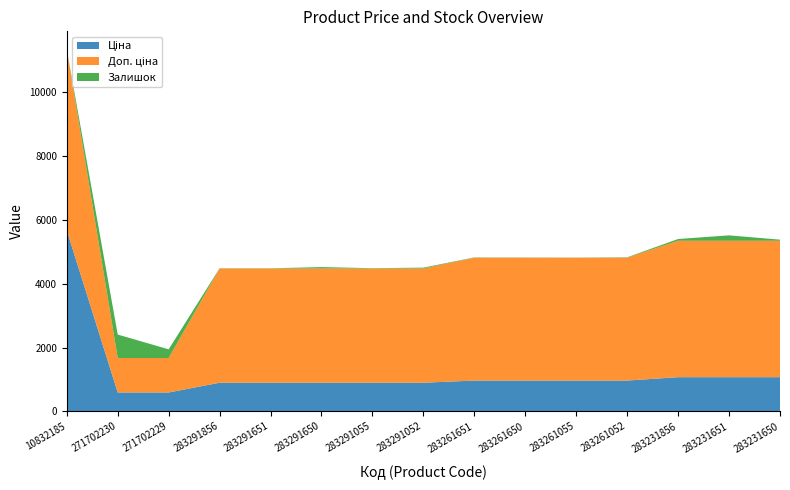

Reading left to right, transcribe all the data shown in this chart.

Ціна: 10832185=5673.8	271702230=589.9	271702229=589.9	283291856=895.9	283291651=895.9	283291650=895.9	283291055=895.9	283291052=895.9	283261651=963.5	283261650=963.5	283261055=963.5	283261052=963.5	283231856=1069.8	283231651=1069.8	283231650=1069.8
Доп. ціна: 10832185=5673.8	271702230=1081.7	271702229=1081.7	283291856=3583.6	283291651=3583.6	283291650=3583.6	283291055=3583.6	283291052=3583.6	283261651=3854.0	283261650=3854.0	283261055=3854.0	283261052=3854.0	283231856=4279.1	283231651=4279.1	283231650=4279.1
Залишок: 10832185=2.0	271702230=735.0	271702229=272.0	283291856=7.0	283291651=6.0	283291650=43.0	283291055=9.0	283291052=26.0	283261651=8.0	283261650=6.0	283261055=4.0	283261052=12.0	283231856=54.0	283231651=169.0	283231650=34.0